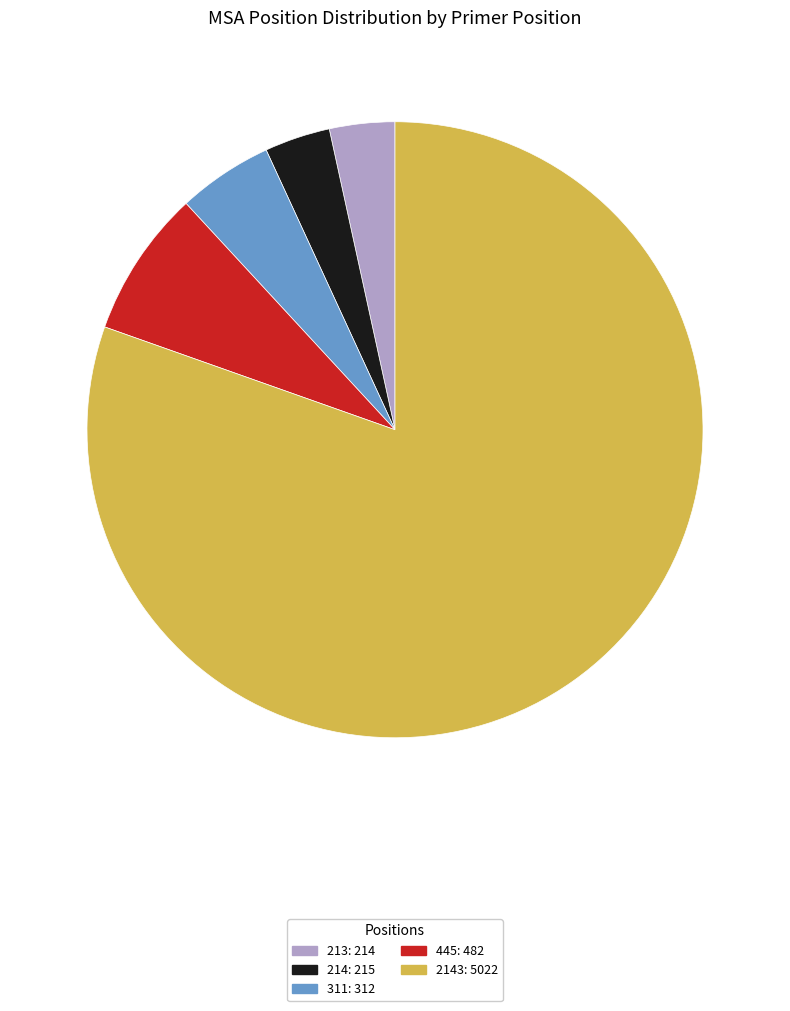

Does any single category account for the majority?

Yes